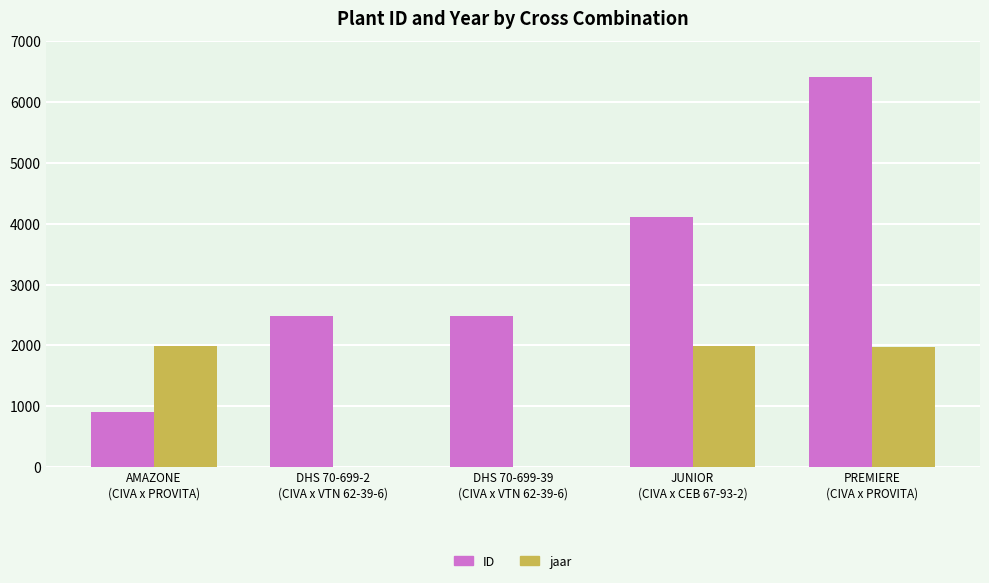

What is the sum of all ID values?

16412